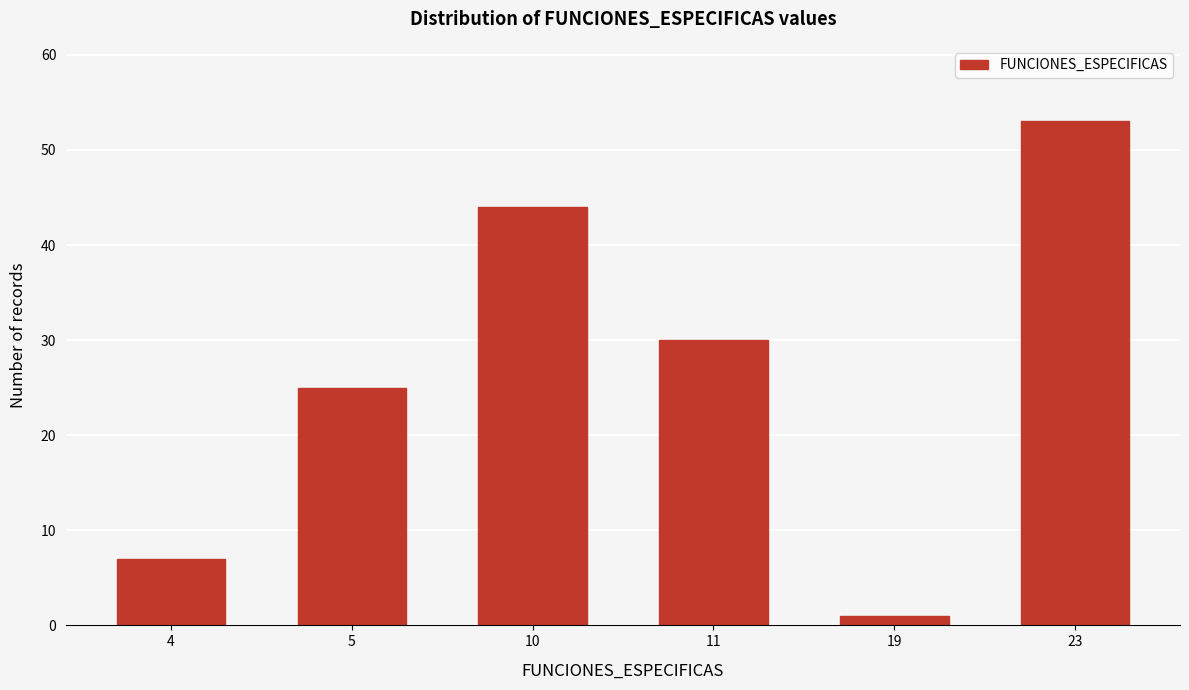

Reading right to left, transcribe all the data shown in this chart.

23=53	19=1	11=30	10=44	5=25	4=7